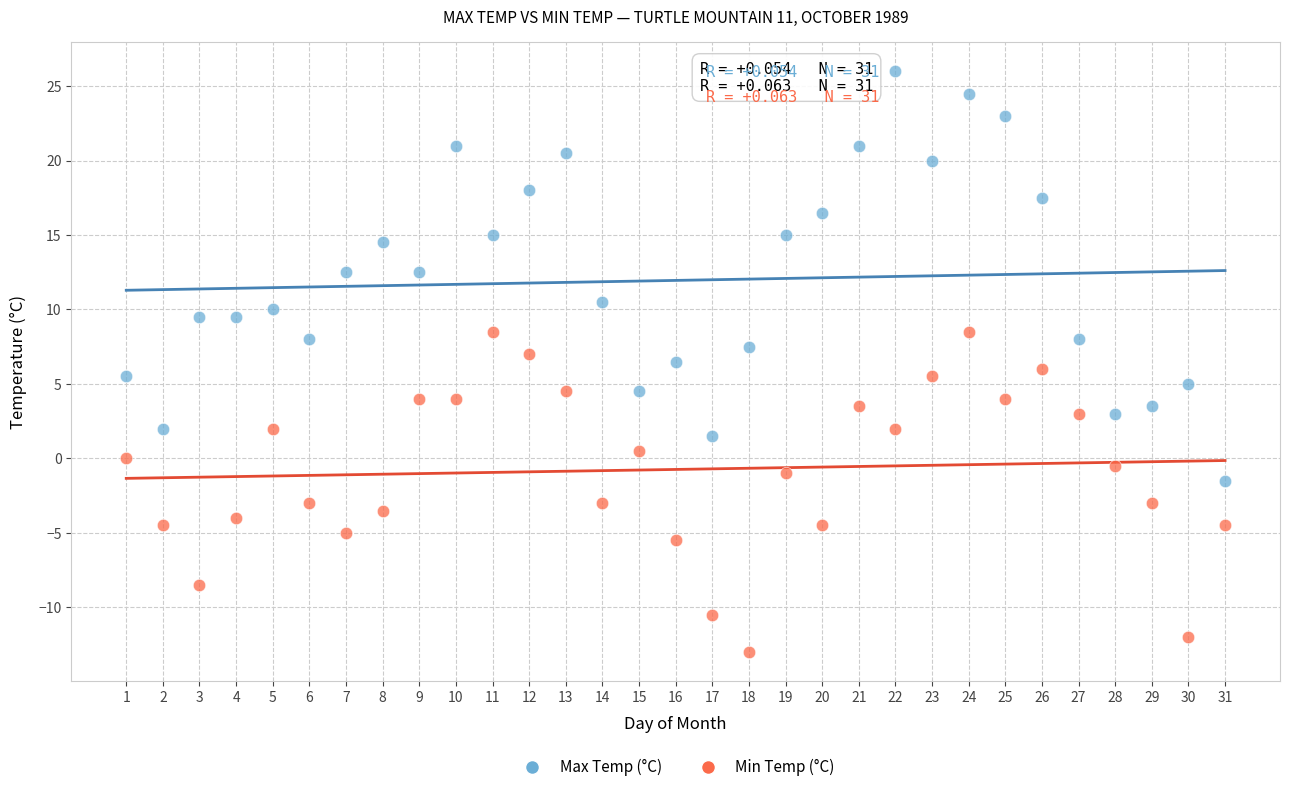

Across all data points, what is the range of X values (max minus min)?

30.0